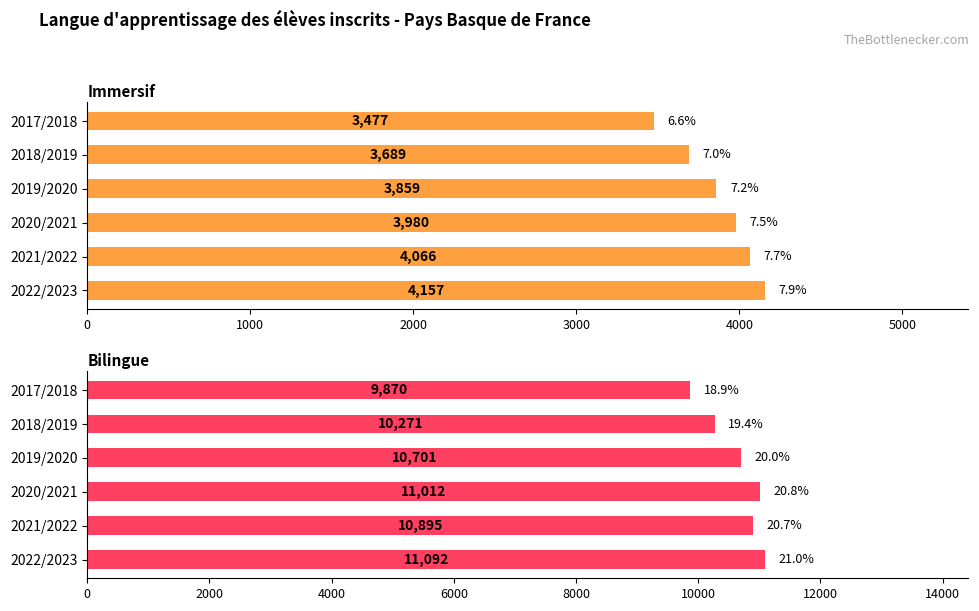

What is the average value of the Immersif series?

3871